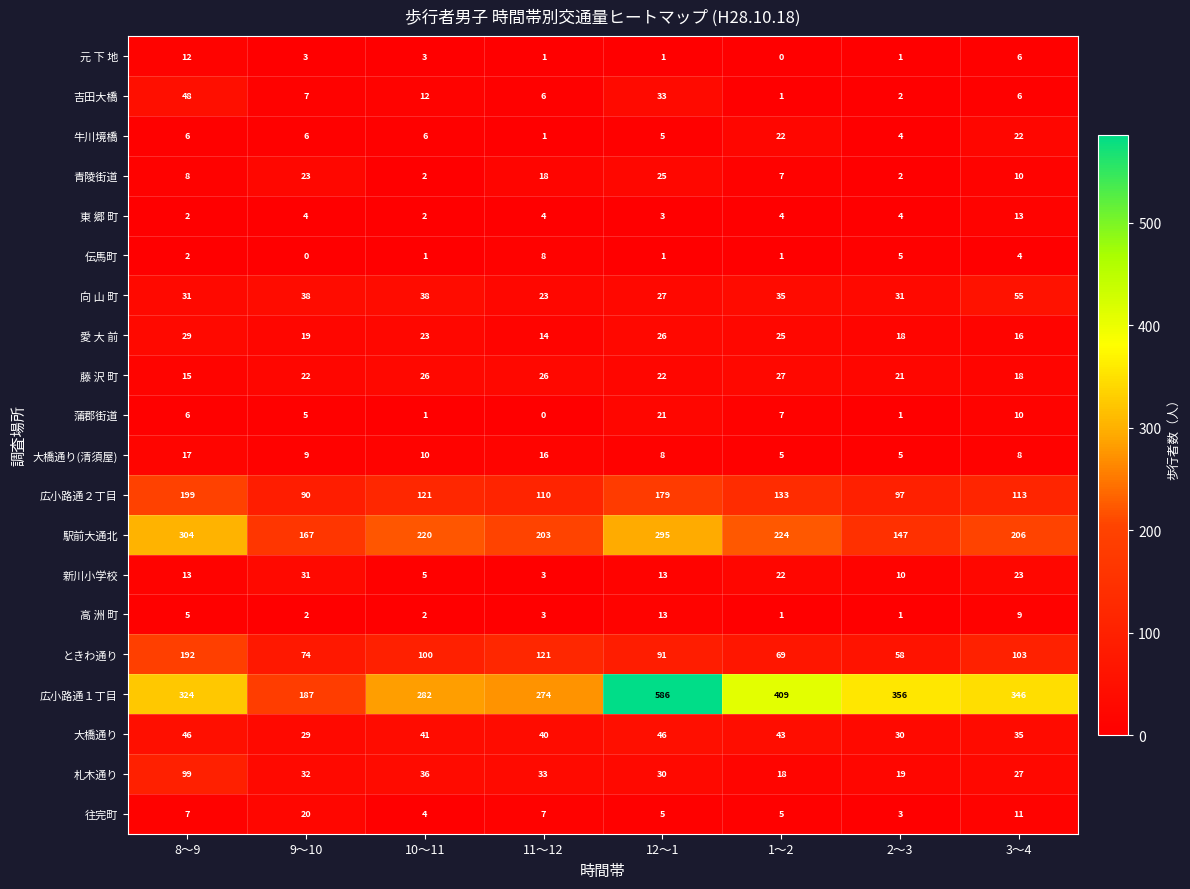

What is the total value across all series at 1～2?

1058